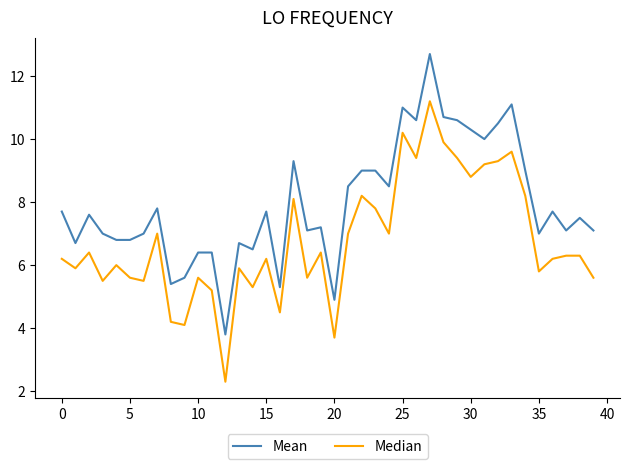

Rank the series by their maximum value, from lowest to highest.

Median, Mean